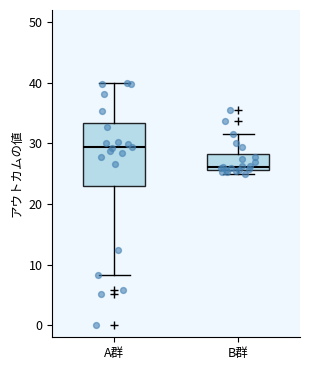

Where is the lower edge of the box for B群 on the y-axis? The values are not printed on the chart, so give them approximately, as read against the axis.

26